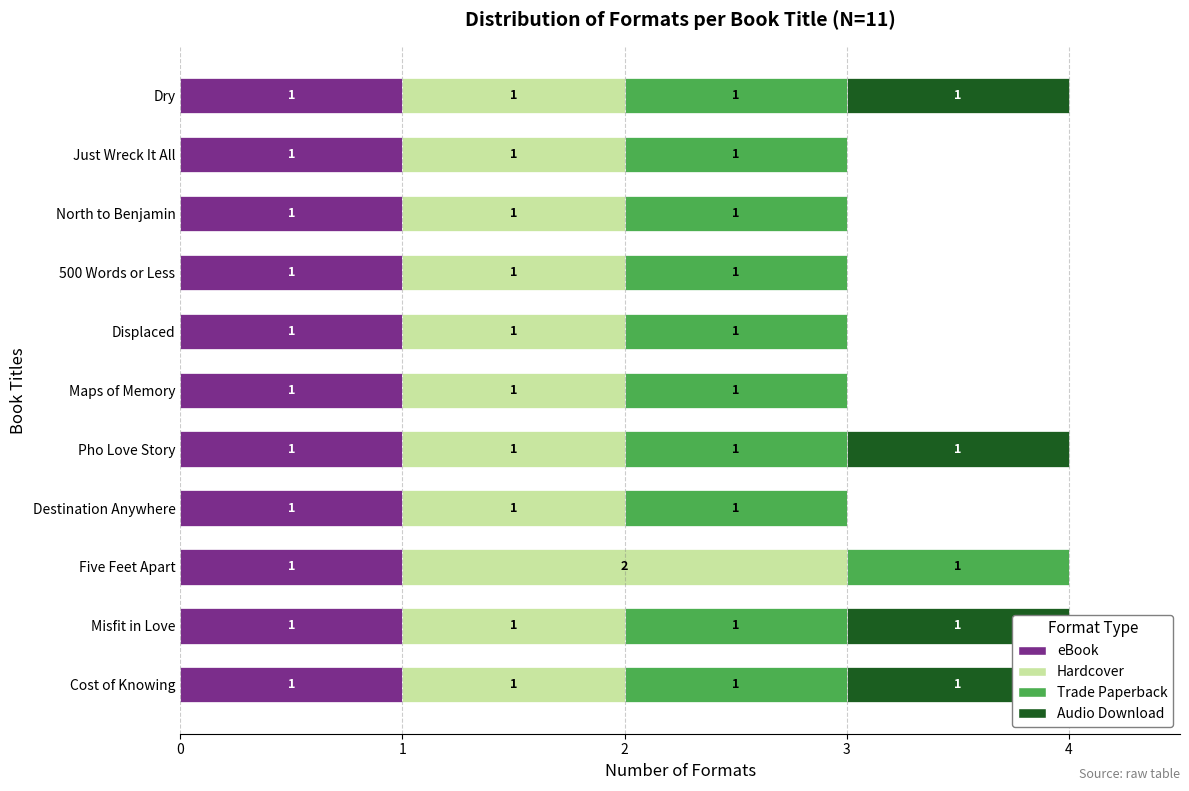

The Hardcover series shows 1.0 at North to Benjamin. True or false?

True